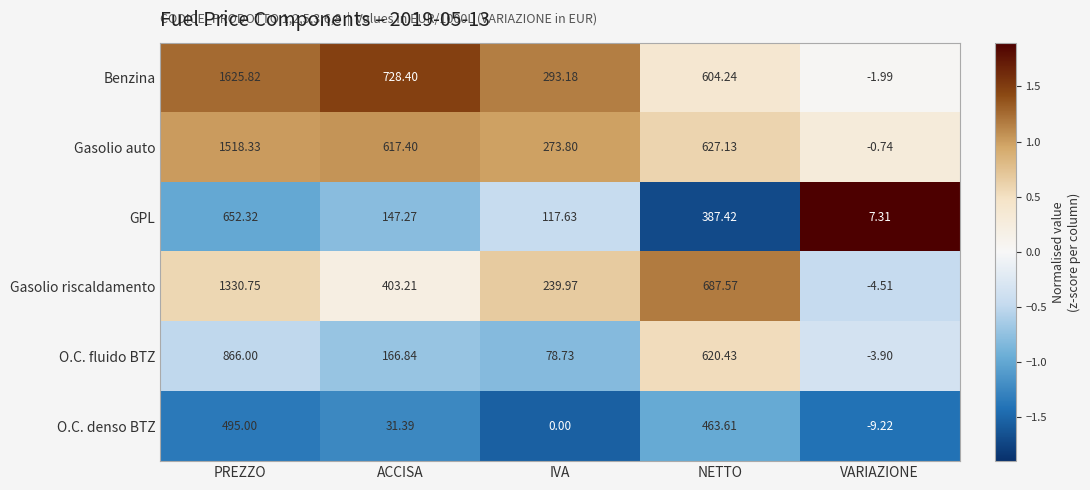

Which series has the largest total across all categories?

Benzina